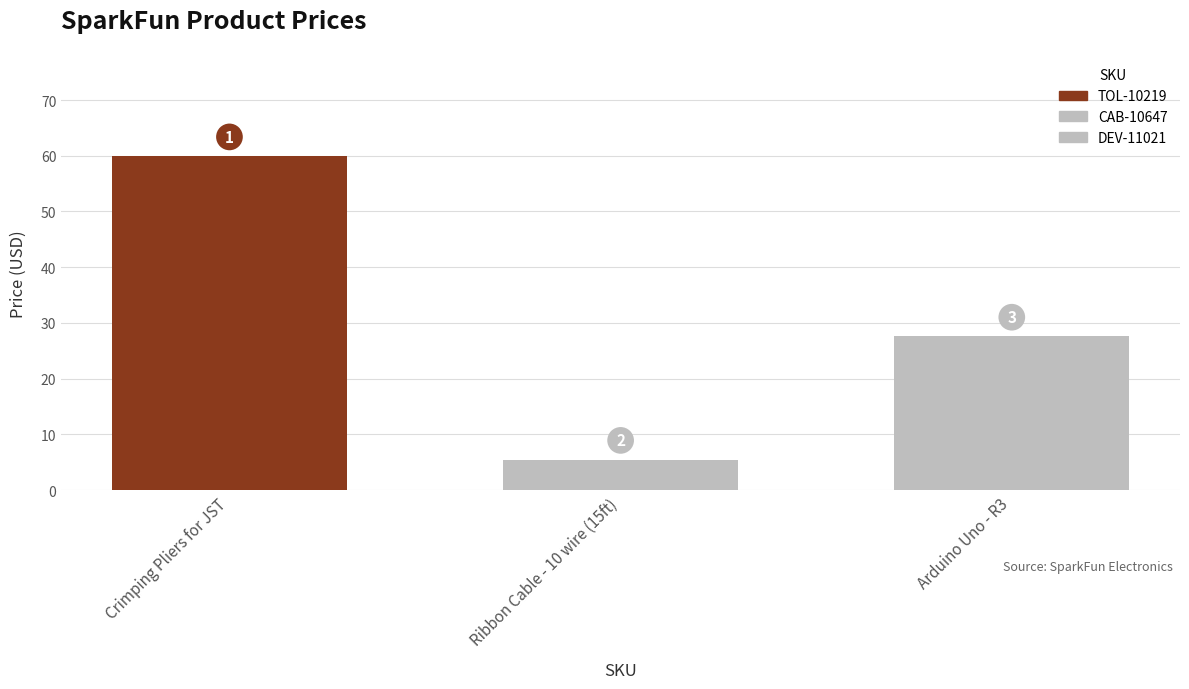

Reading left to right, transcribe all the data shown in this chart.

60.0	5.5	27.6